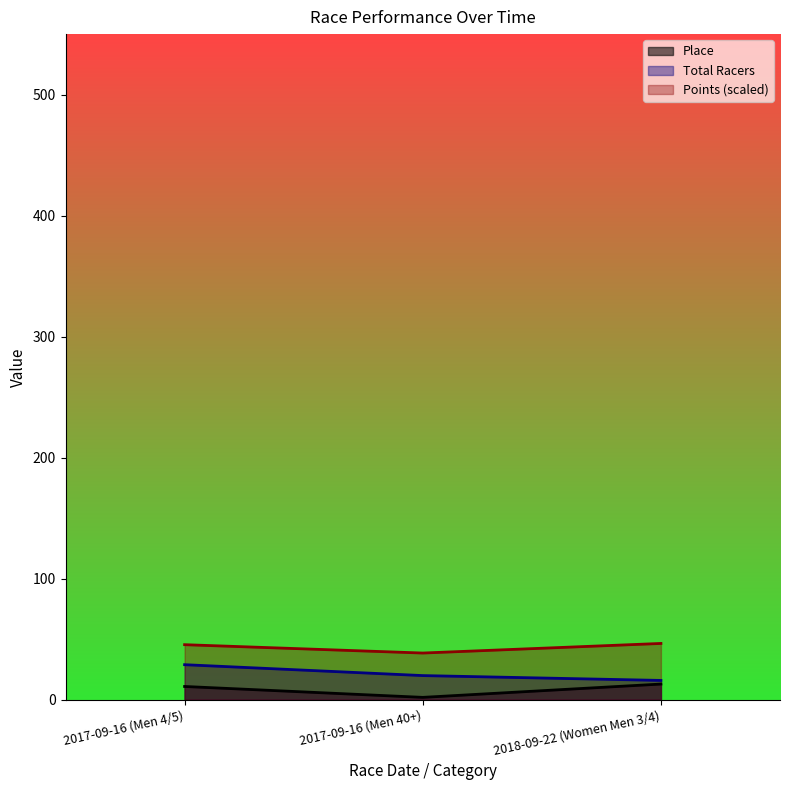

What are all the series names shown in the legend?

Place, Total Racers, Points (scaled)